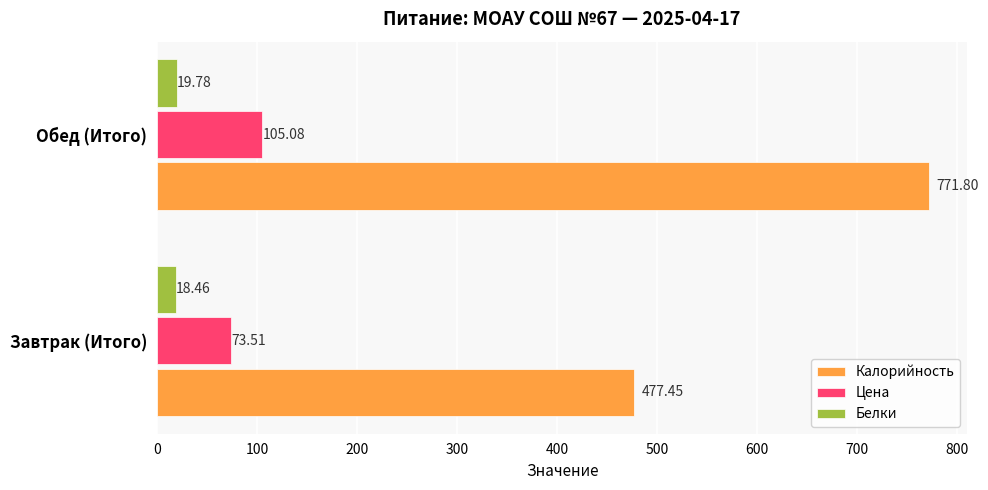

What is the difference between the Белки values at Завтрак (Итого) and Обед (Итого)?

1.3